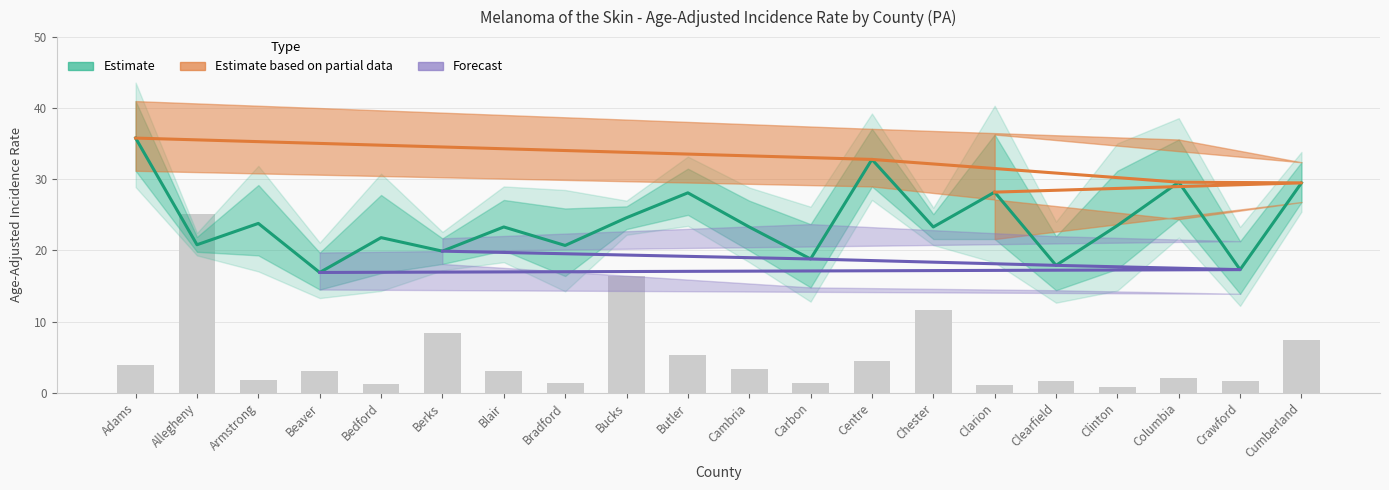

Are the bars horizontal?

No